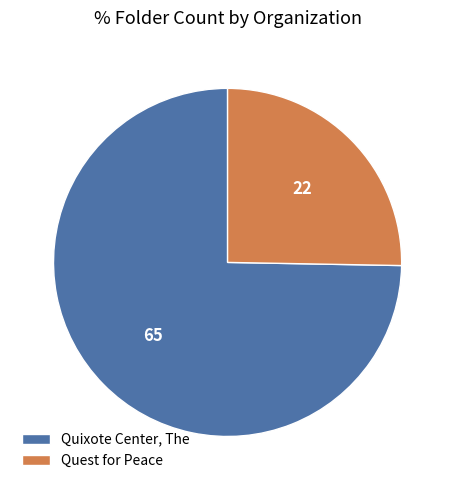

Does Quest for Peace account for over 50% of the chart?

No